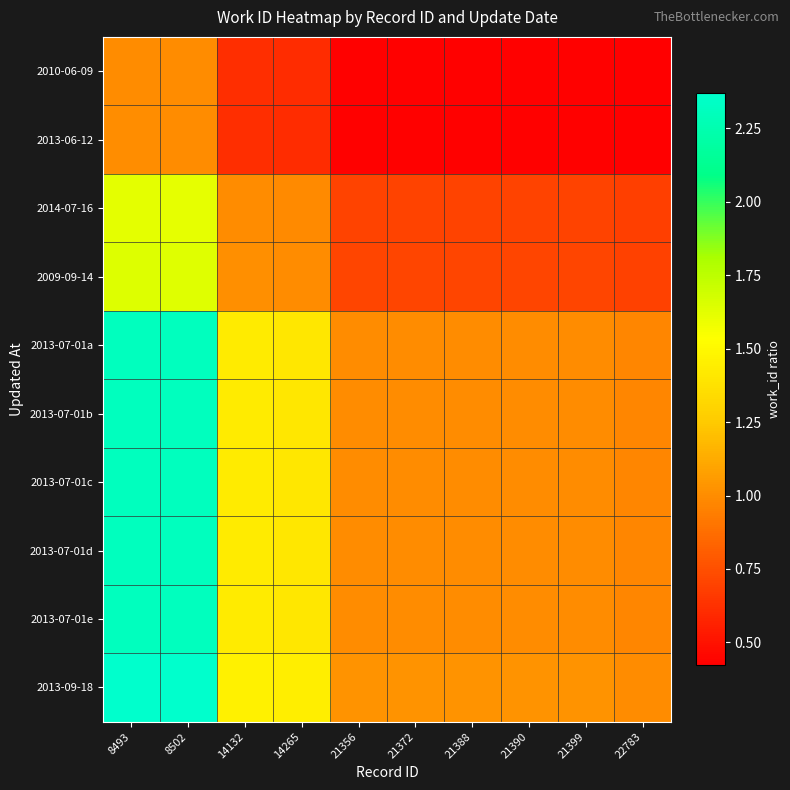

Reading right to left, what are all the values shown in this chart?

2010-06-09: 22783=0.4	21399=0.4	21390=0.4	21388=0.4	21372=0.4	21356=0.4	14265=0.6	14132=0.6	8502=1.0	8493=1.0
2013-06-12: 22783=0.4	21399=0.4	21390=0.4	21388=0.4	21372=0.4	21356=0.4	14265=0.6	14132=0.6	8502=1.0	8493=1.0
2014-07-16: 22783=0.7	21399=0.7	21390=0.7	21388=0.7	21372=0.7	21356=0.7	14265=1.0	14132=1.0	8502=1.6	8493=1.6
2009-09-14: 22783=0.7	21399=0.7	21390=0.7	21388=0.7	21372=0.7	21356=0.7	14265=1.0	14132=1.0	8502=1.6	8493=1.6
2013-07-01a: 22783=1.0	21399=1.0	21390=1.0	21388=1.0	21372=1.0	21356=1.0	14265=1.4	14132=1.4	8502=2.3	8493=2.3
2013-07-01b: 22783=1.0	21399=1.0	21390=1.0	21388=1.0	21372=1.0	21356=1.0	14265=1.4	14132=1.4	8502=2.3	8493=2.3
2013-07-01c: 22783=1.0	21399=1.0	21390=1.0	21388=1.0	21372=1.0	21356=1.0	14265=1.4	14132=1.4	8502=2.3	8493=2.3
2013-07-01d: 22783=1.0	21399=1.0	21390=1.0	21388=1.0	21372=1.0	21356=1.0	14265=1.4	14132=1.4	8502=2.3	8493=2.3
2013-07-01e: 22783=1.0	21399=1.0	21390=1.0	21388=1.0	21372=1.0	21356=1.0	14265=1.4	14132=1.4	8502=2.3	8493=2.3
2013-09-18: 22783=1.0	21399=1.0	21390=1.0	21388=1.0	21372=1.0	21356=1.0	14265=1.4	14132=1.5	8502=2.4	8493=2.4